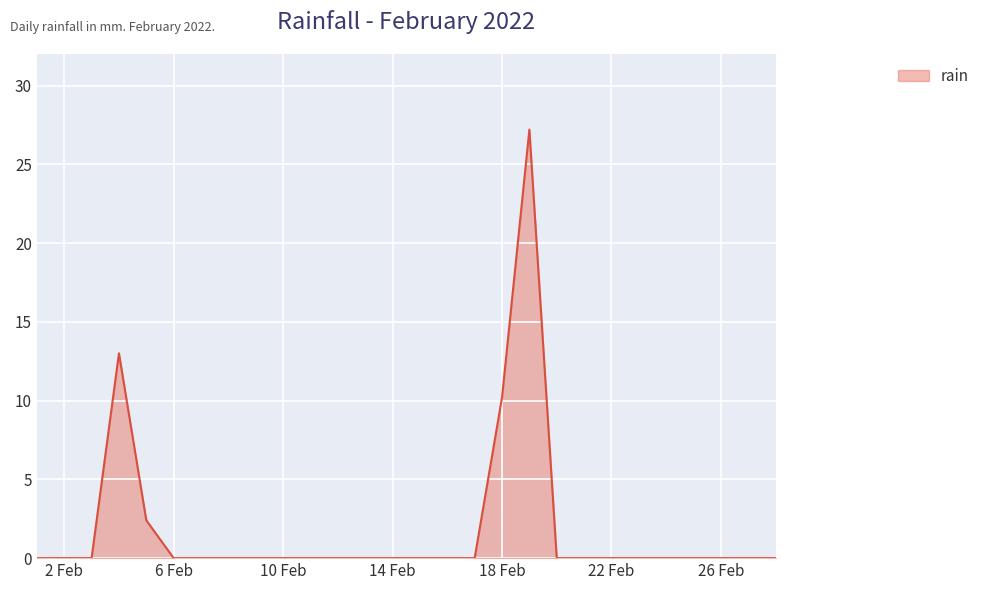

What is the sum of all values?

52.8